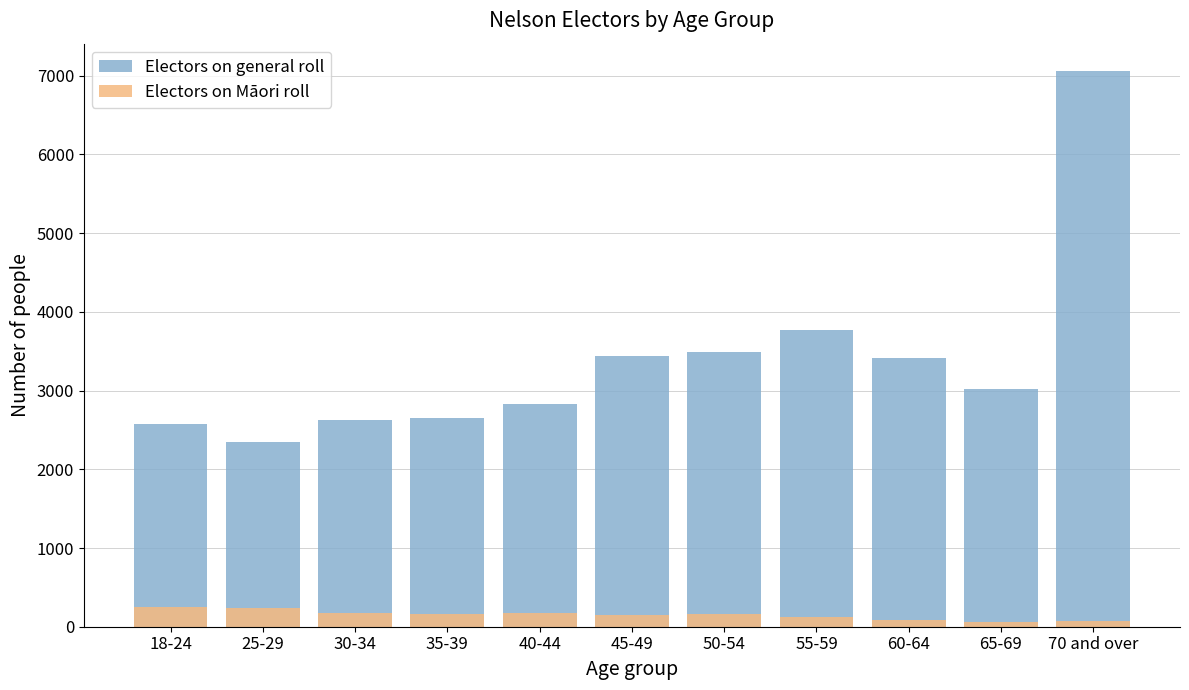

How many bars are there in each group?

2